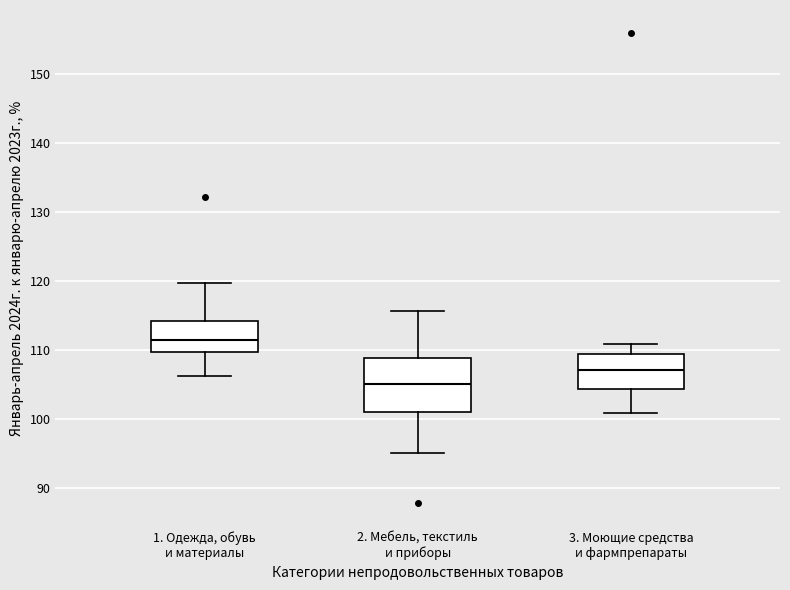

Reading left to right, read every box against the y-axis: the position of its median line, the range the box covers, and the ends of its whiskers. The values are not printed on the chart, so give them approximately, as read against the axis.

1. Одежда, обувь и материалы: median 111, box 110 to 114, whiskers 106 to 120
2. Мебель, текстиль и приборы: median 105, box 101 to 109, whiskers 95 to 116
3. Моющие средства и фармпрепараты: median 107, box 104 to 109, whiskers 101 to 111